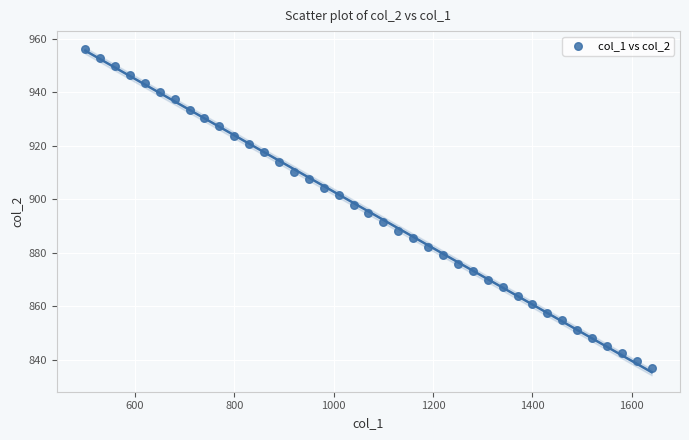

What is the range of Y values (max minus min)?

119.4